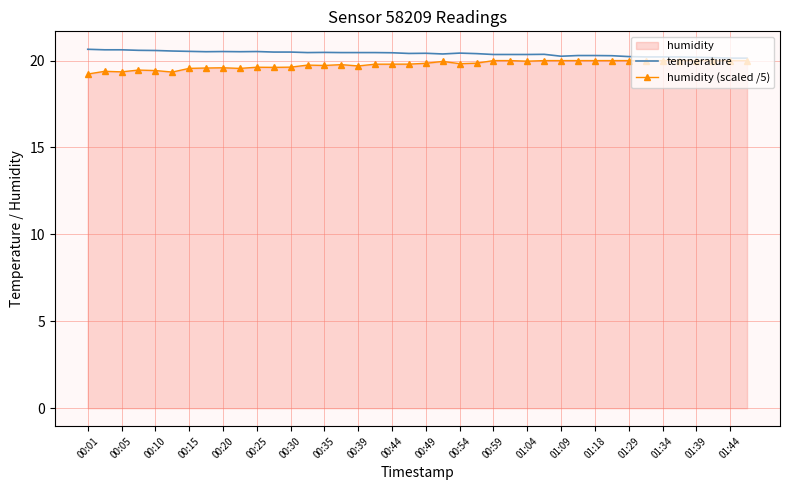

Does the chart have visible grid lines?

Yes